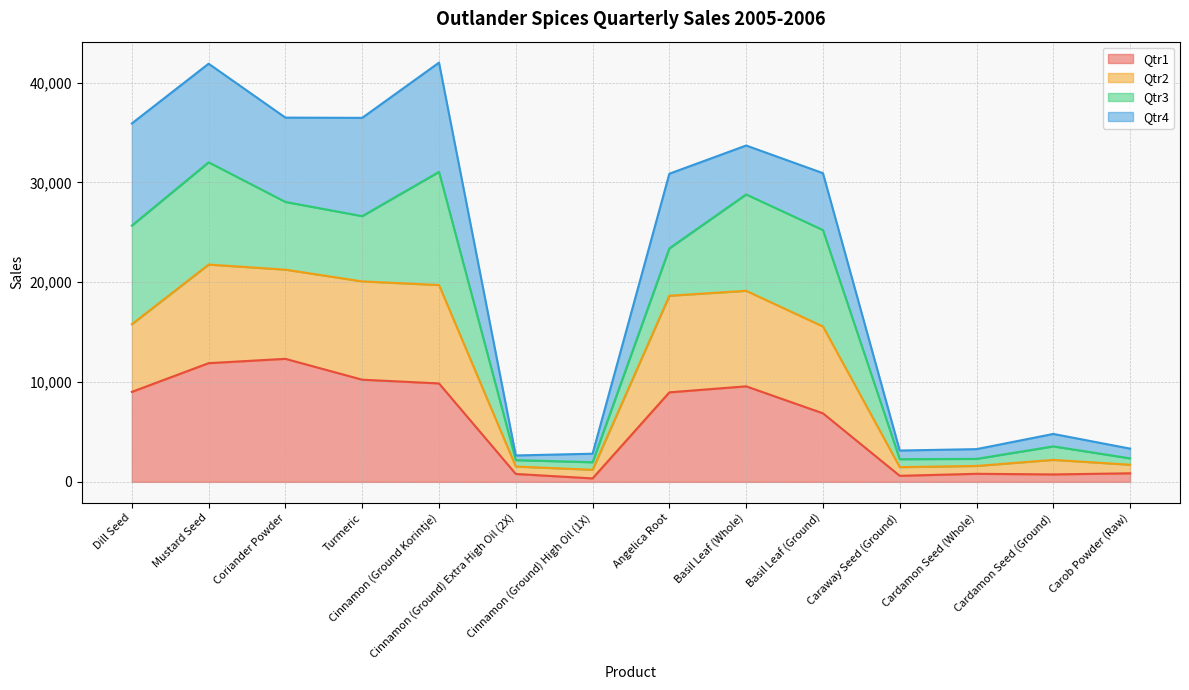

Does the chart display data point markers on the line(s)?

No